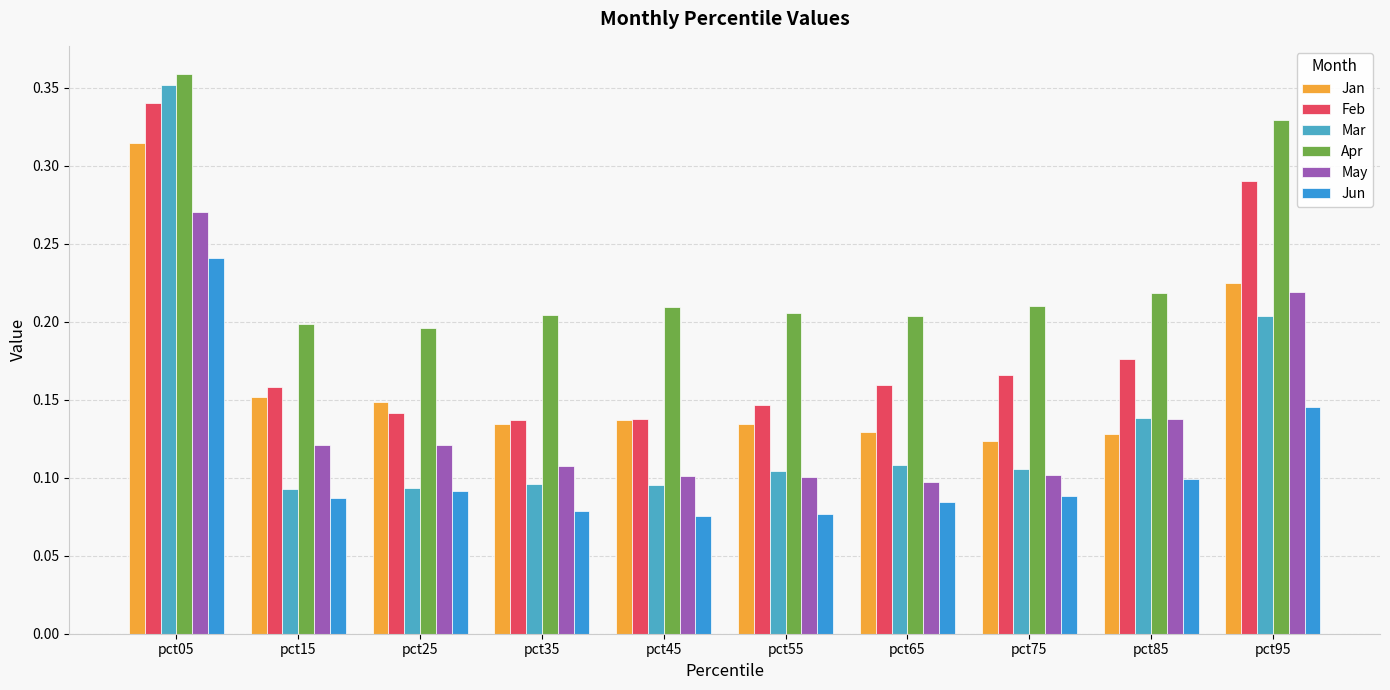

True or false: Apr has a value of 0.2 at pct55.

True